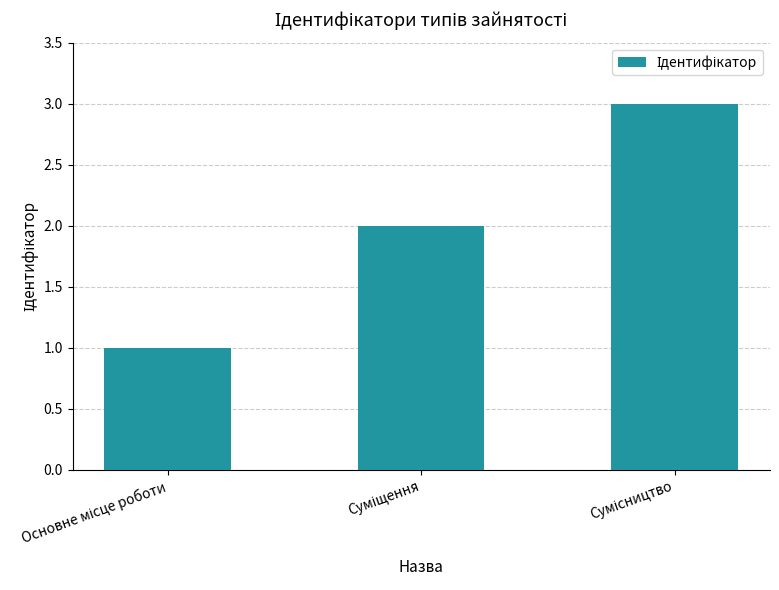

What is the value of the 3rd bar from the left?

3